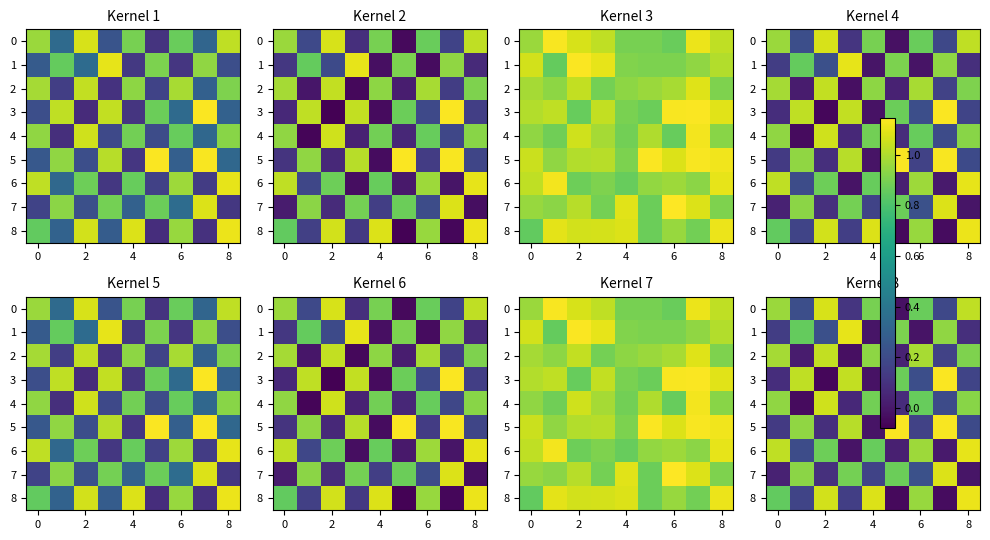

What is the minimum value for 3?

-0.1